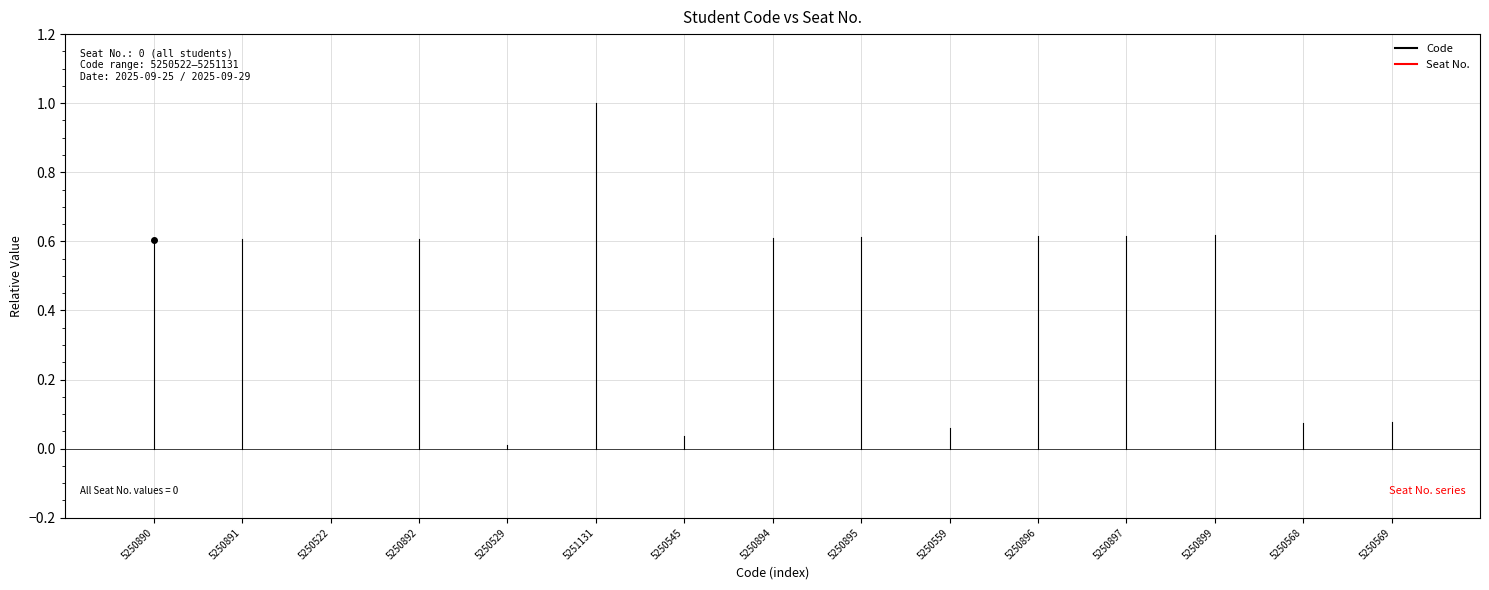

Is it true that Seat No. equals 0.0 at 5250890?

False